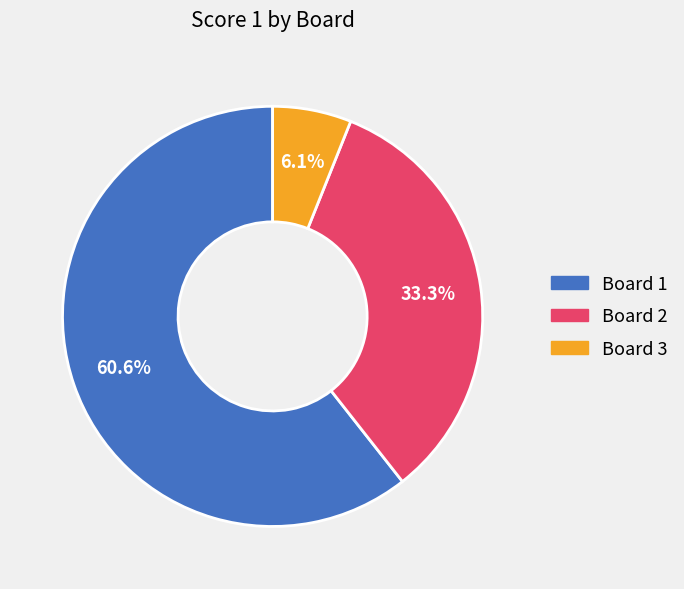

Which slice is the largest?

Board 1